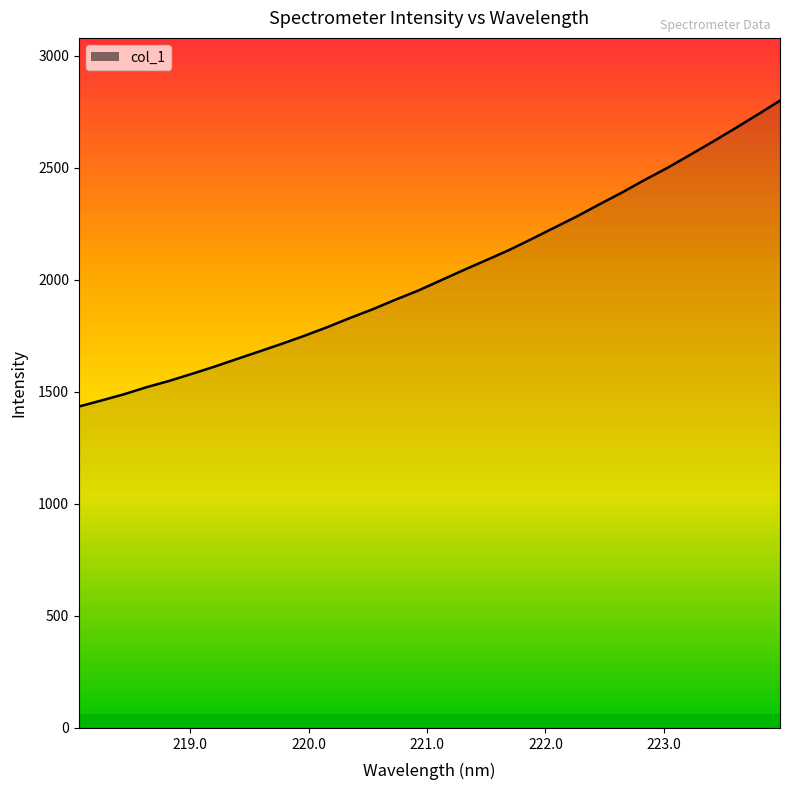

Reading left to right, what are all the values shown in this chart?

1434.4	1461.4	1489.3	1520.9	1549.0	1580.5	1612.6	1647.2	1681.1	1715.5	1751.4	1789.6	1830.4	1869.2	1911.7	1952.1	1997.8	2043.2	2087.5	2132.2	2181.4	2232.0	2282.3	2336.3	2389.1	2445.1	2498.6	2556.3	2614.8	2675.0	2736.7	2799.5